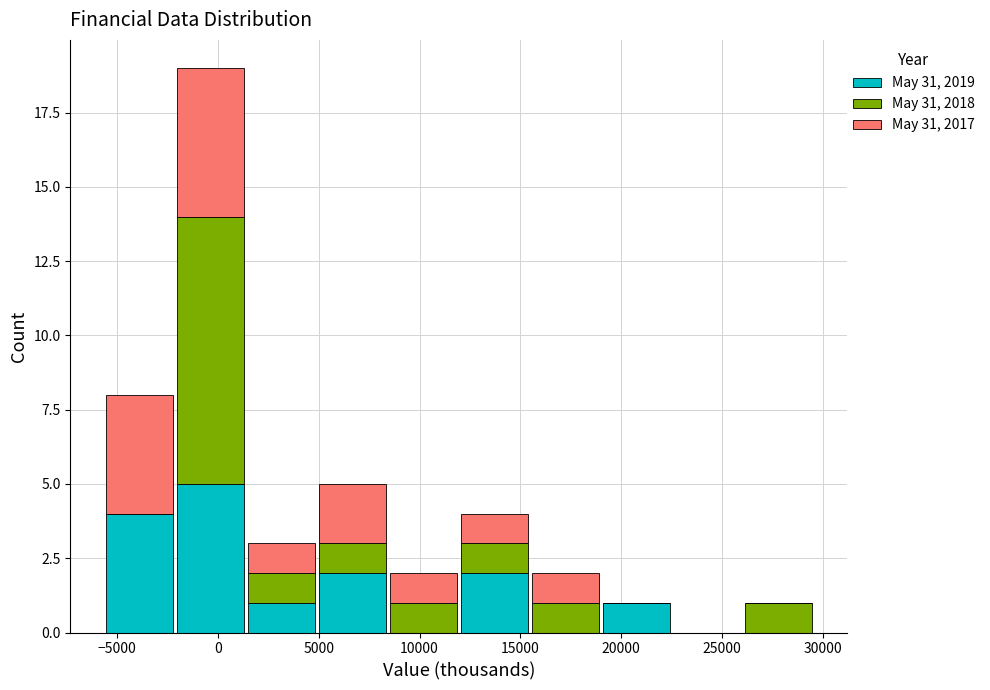

Reading left to right, list every stacked bar in this chart as the range it spans on the x-axis followed by its total height. Neither the bar edges nor the heights are printed on the chart, so give them approximately, as read against the axes.

-5500 to -2000: 8
-2000 to 1500: 19
1500 to 5000: 3
5000 to 8500: 5
8500 to 12000: 2
12000 to 15500: 4
15500 to 19000: 2
19000 to 22500: 1
22500 to 26000: 0
26000 to 29500: 1